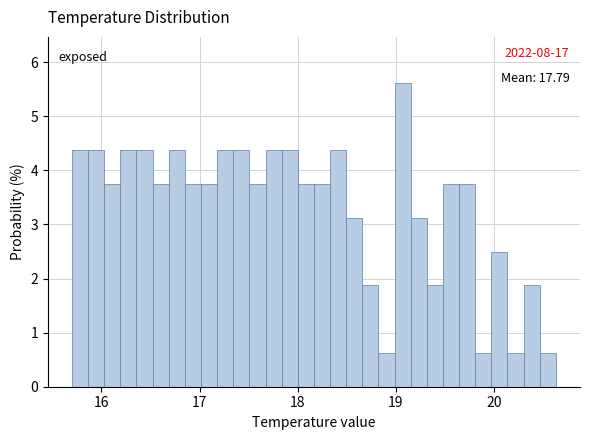

Read against the x-axis, roughly where is the centre of the tallest bar?

19.1